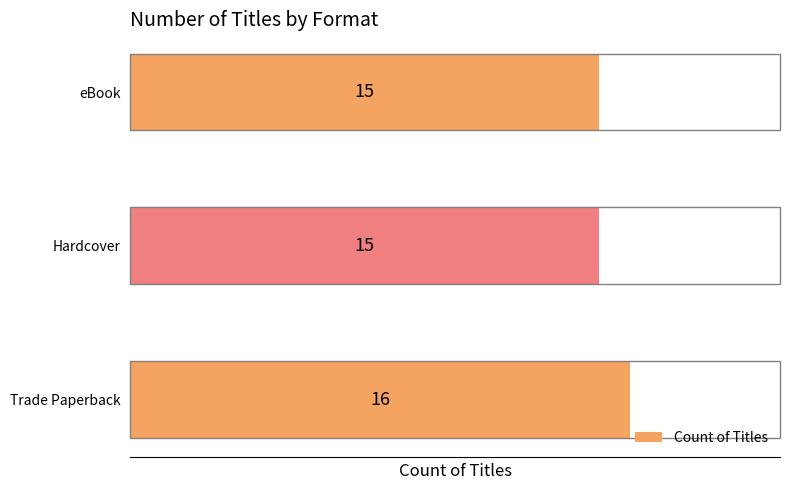

Count the values in the range 15 to 16.

3